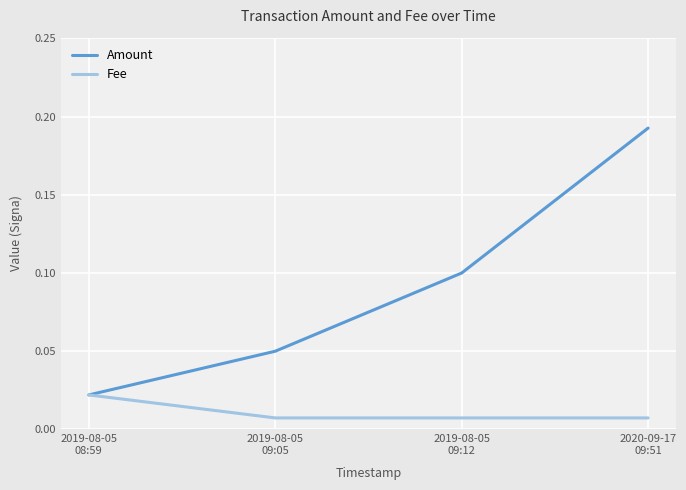

Between 2019-08-05
09:05 and 2019-08-05
09:12, which series saw the biggest shift?

Amount